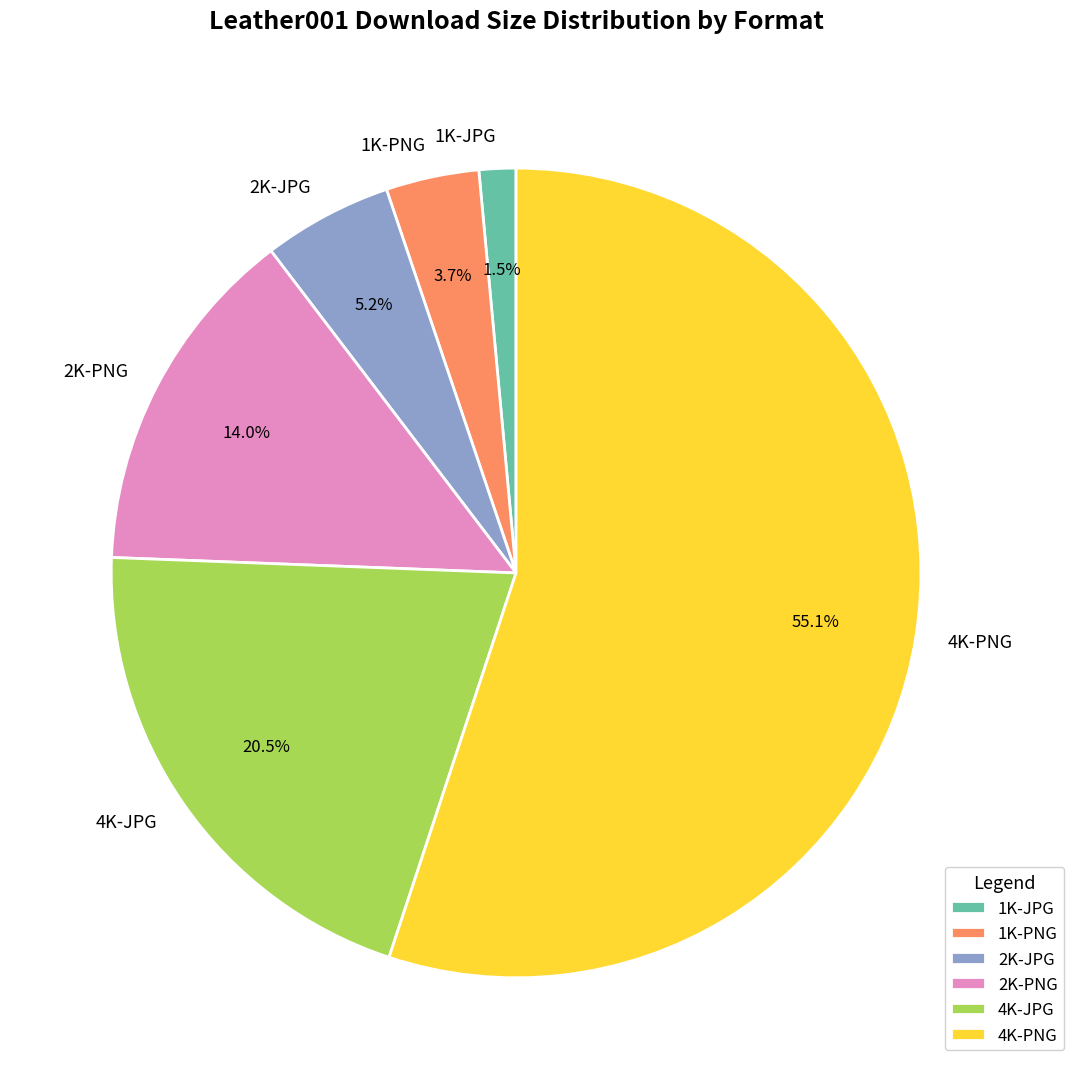

To the nearest percent, what is the difference between the largest and smallest slice percentages?

54%